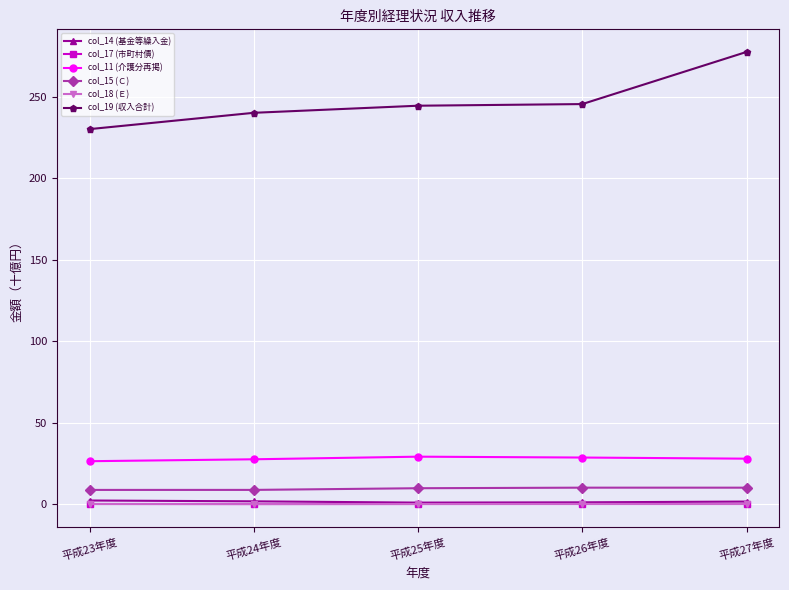

Which series has the largest range (max minus min)?

col_19 (収入合計)